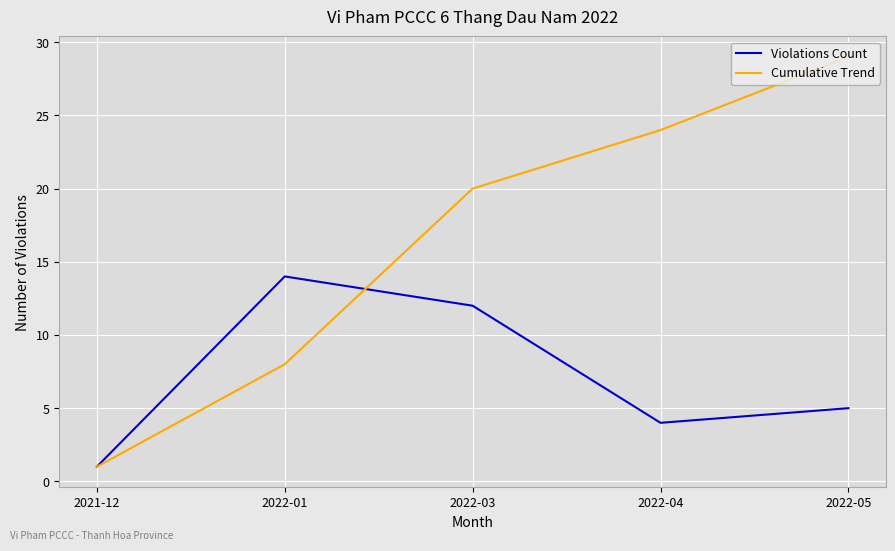

Where is Cumulative Trend nearest to the value 15?

2022-03